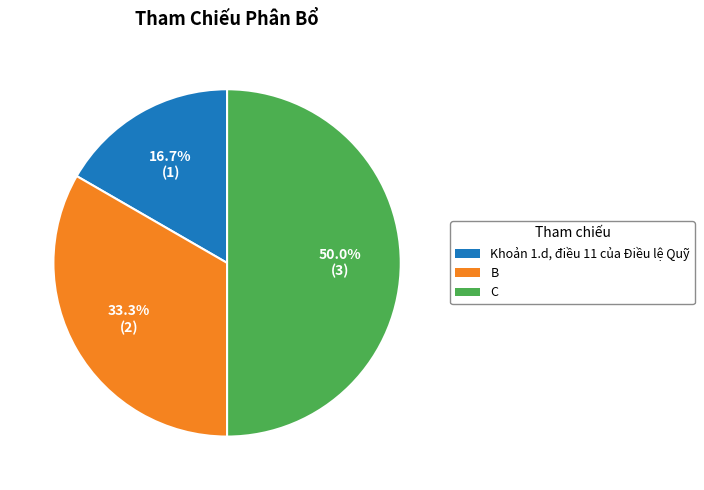

What is the ratio of the value at C to the value at Khoản 1.d, điều 11 của Điều lệ Quỹ?

3.0